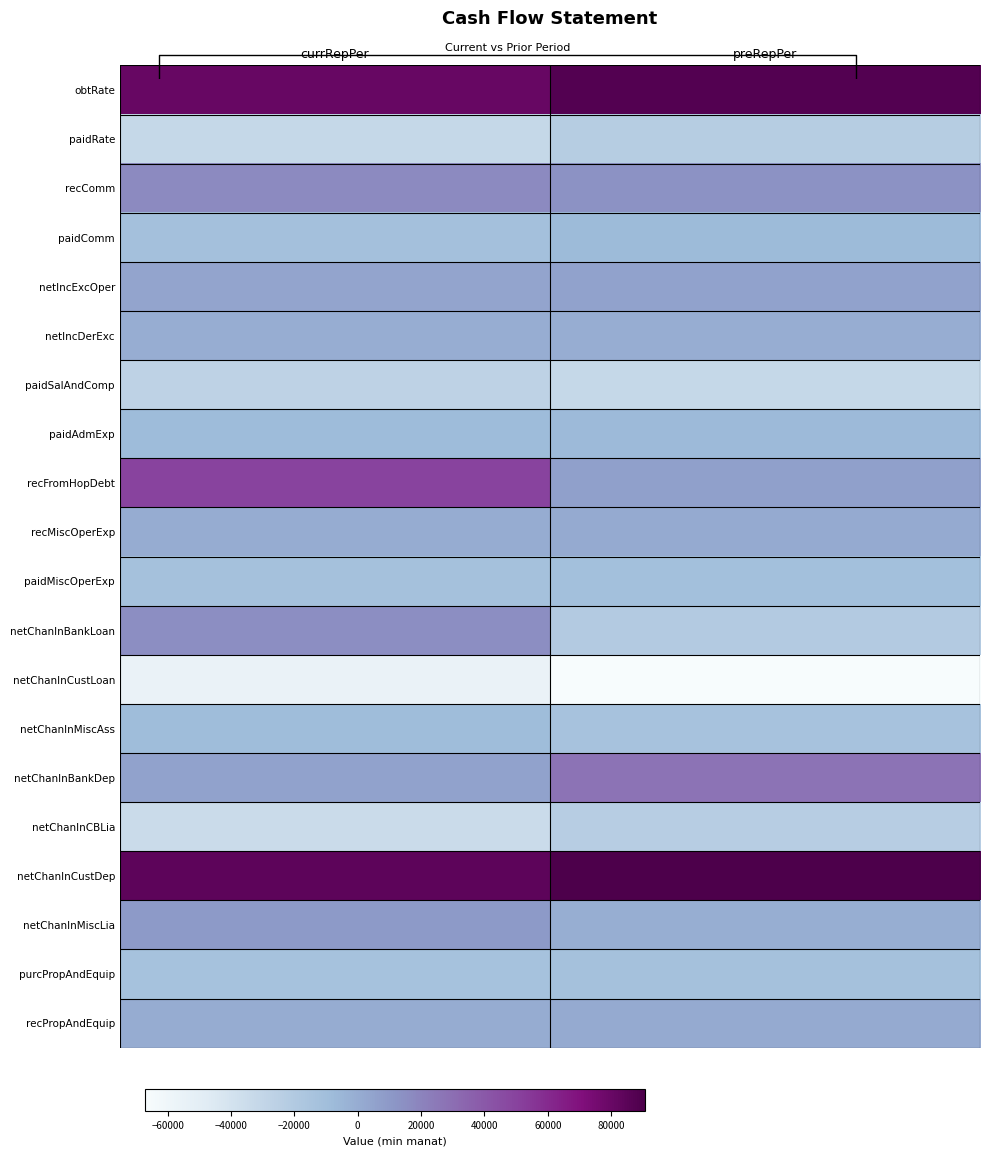

What is the difference between the maximum and minimum values in the netIncExcOper series?

780.6